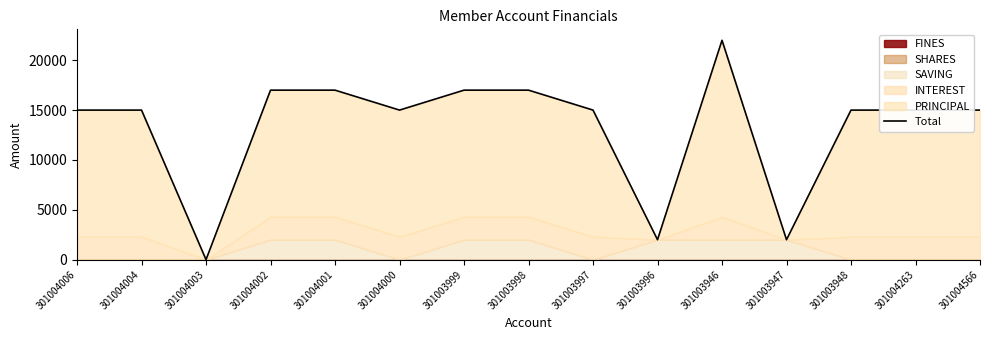

Which category has the lowest value across all series?

301004003